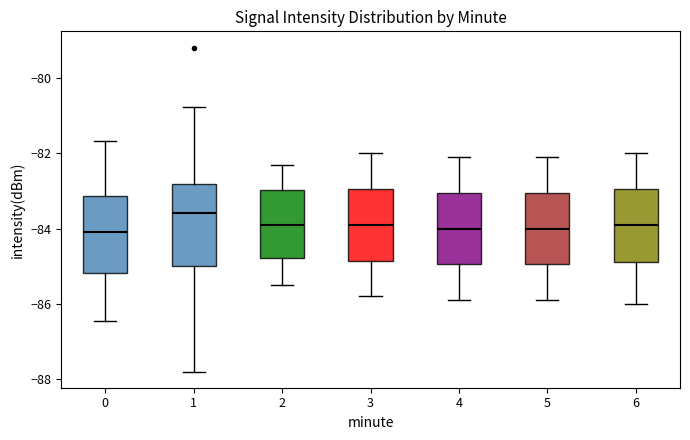

Where is the upper edge of the box at x = 6 on the y-axis? The values are not printed on the chart, so give them approximately, as read against the axis.

-83.0